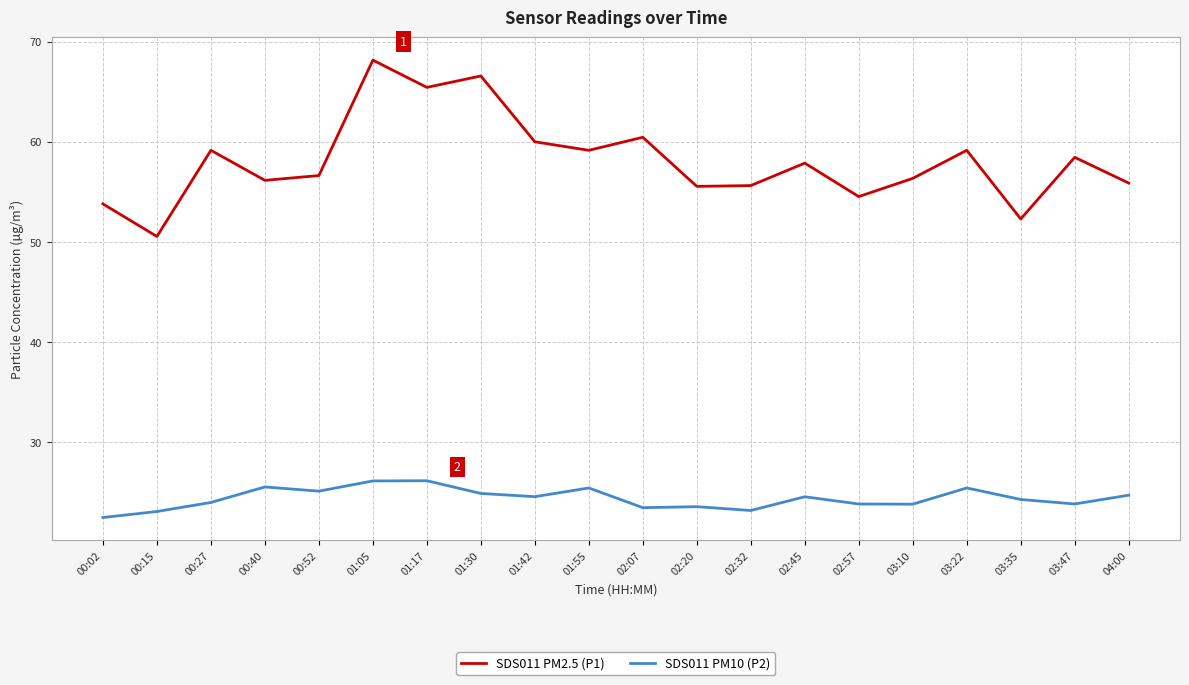

Rank the series at 03:10 from highest to lowest value.

SDS011 PM2.5 (P1), SDS011 PM10 (P2)